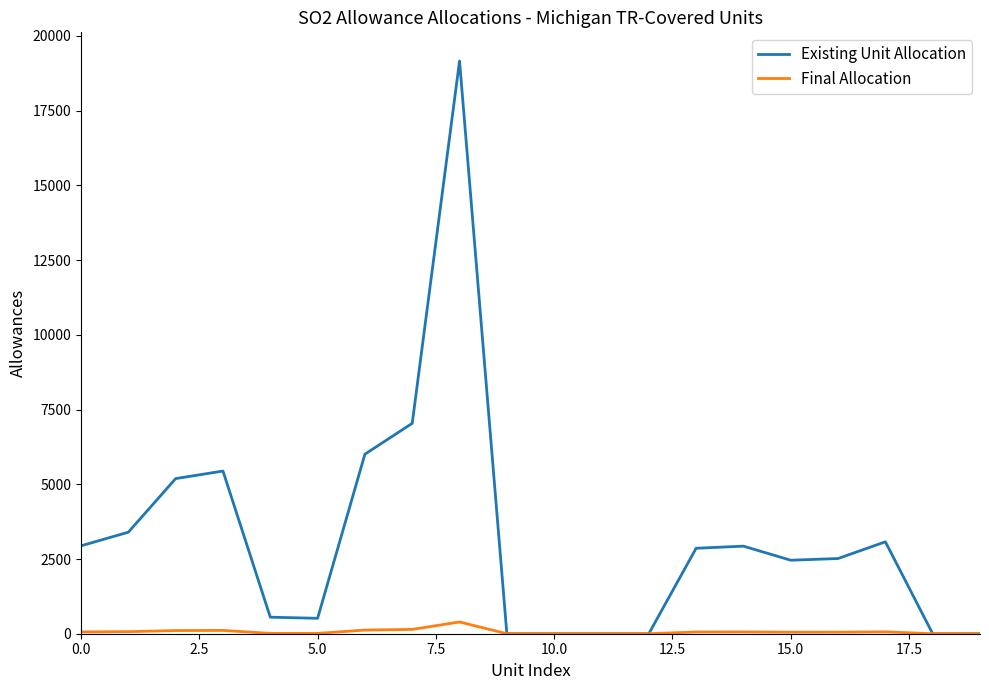

What is the maximum value for Existing Unit Allocation?

19163